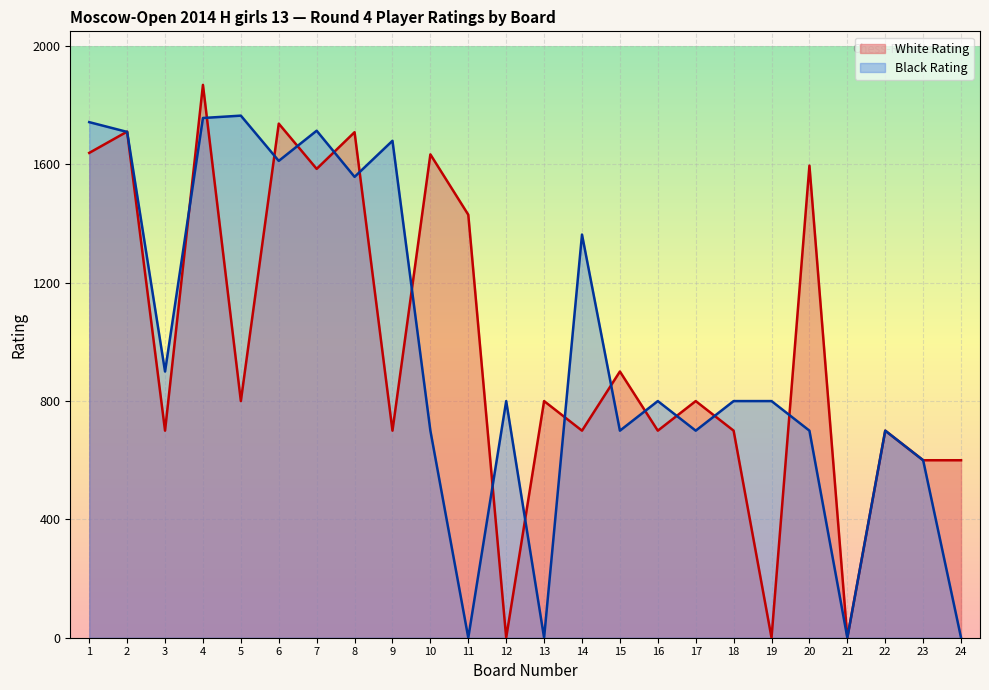

The Black Rating series shows 413 at 15. True or false?

False